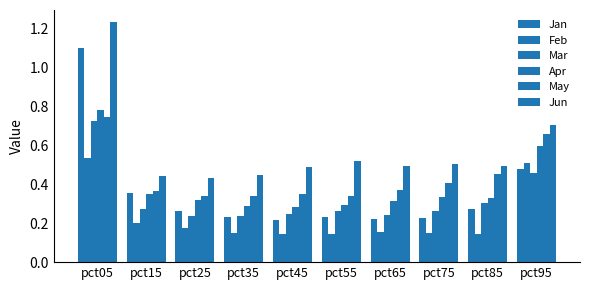

Are the bars grouped side by side (vs. stacked)?

Yes